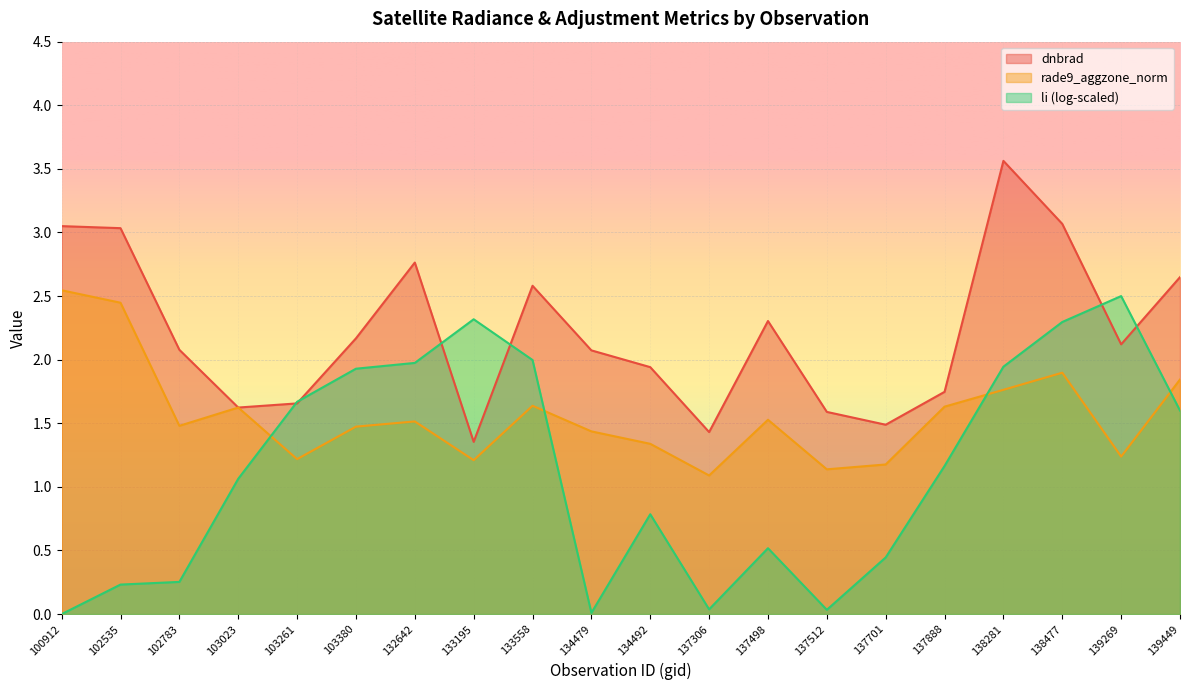

At how many categories does at least one series exceed 1?

20